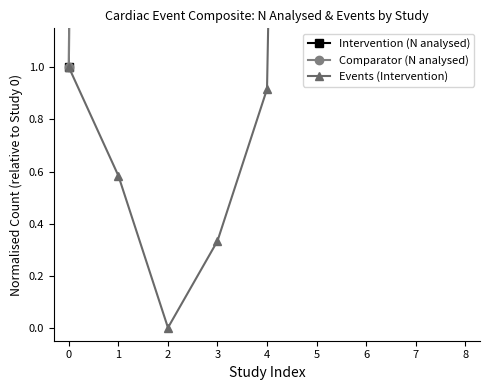

True or false: Comparator (N analysed) and Events (Intervention) cross at least once.

False